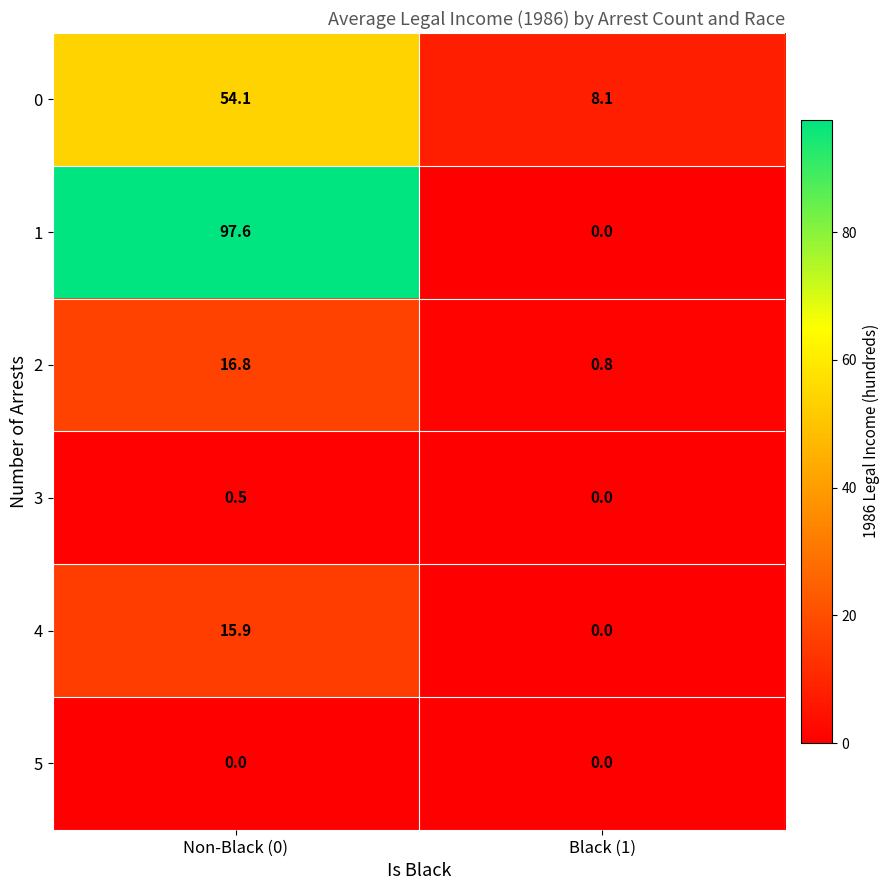

Reading left to right, transcribe all the data shown in this chart.

0: Non-Black (0)=54.1	Black (1)=8.1
1: Non-Black (0)=97.6	Black (1)=0.0
2: Non-Black (0)=16.8	Black (1)=0.8
3: Non-Black (0)=0.5	Black (1)=0.0
4: Non-Black (0)=15.9	Black (1)=0.0
5: Non-Black (0)=0.0	Black (1)=0.0